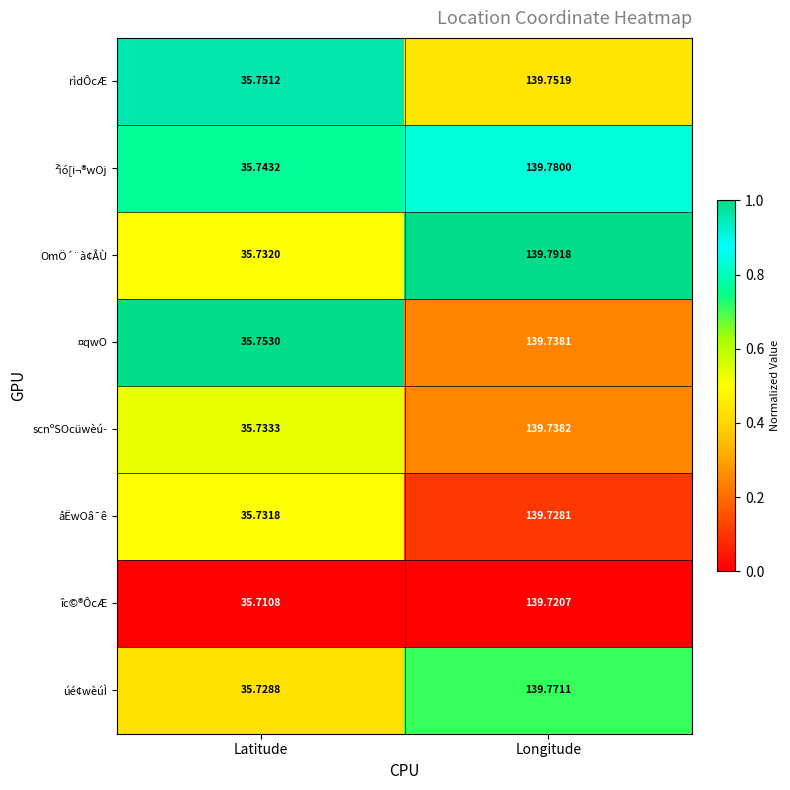

At which label is úé¢wèúÌ closest to 87?

Latitude